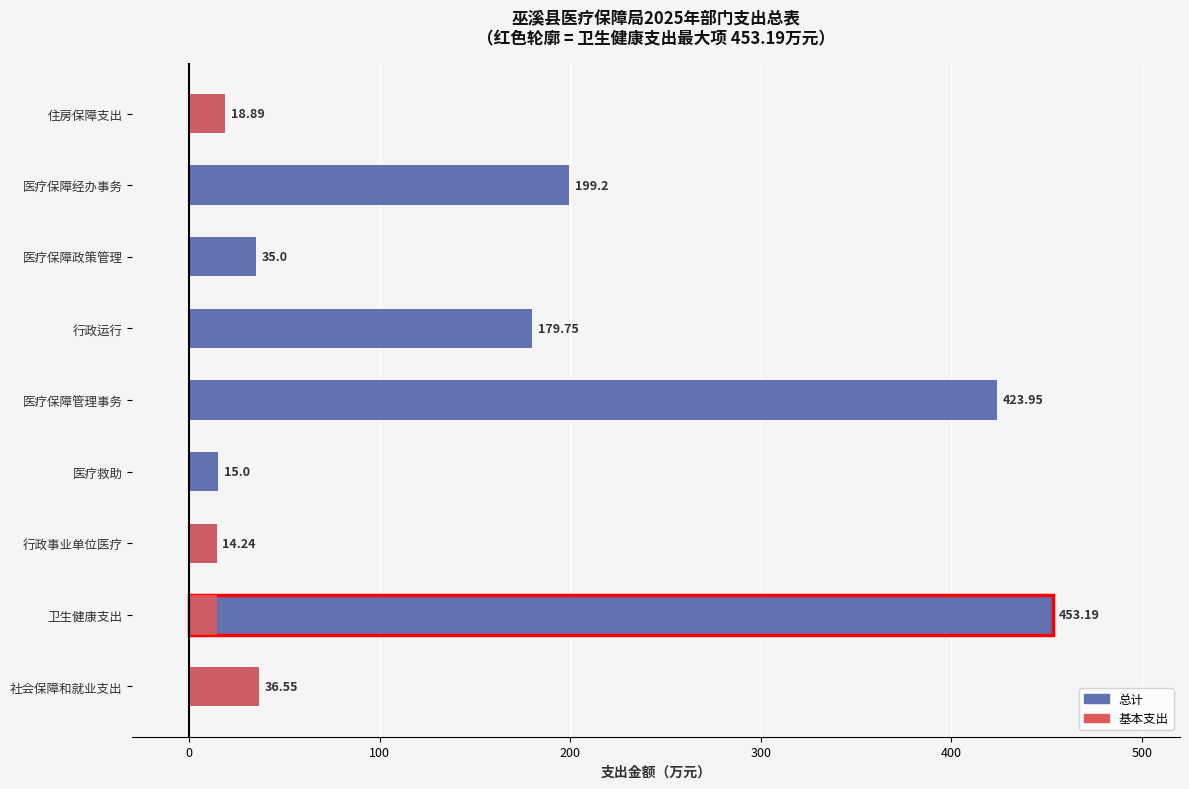

How many groups of bars are there?

9